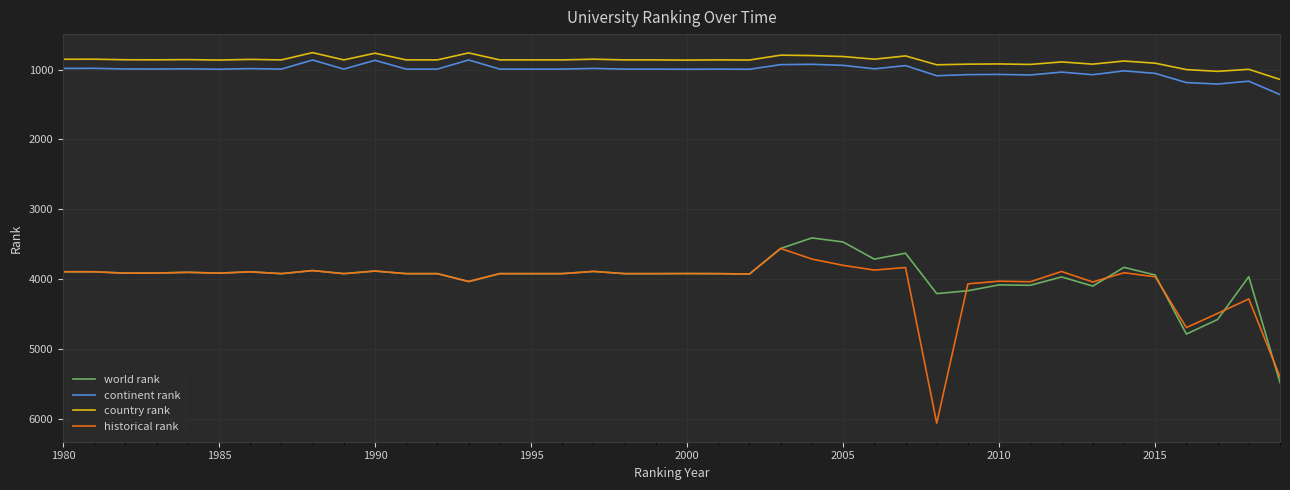

What is the lowest value of the continent rank series?

862